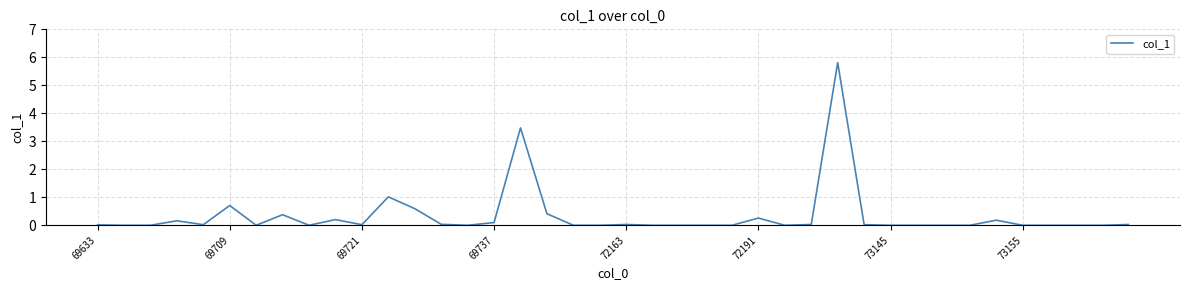

What is the difference between the maximum and minimum values?

5.8